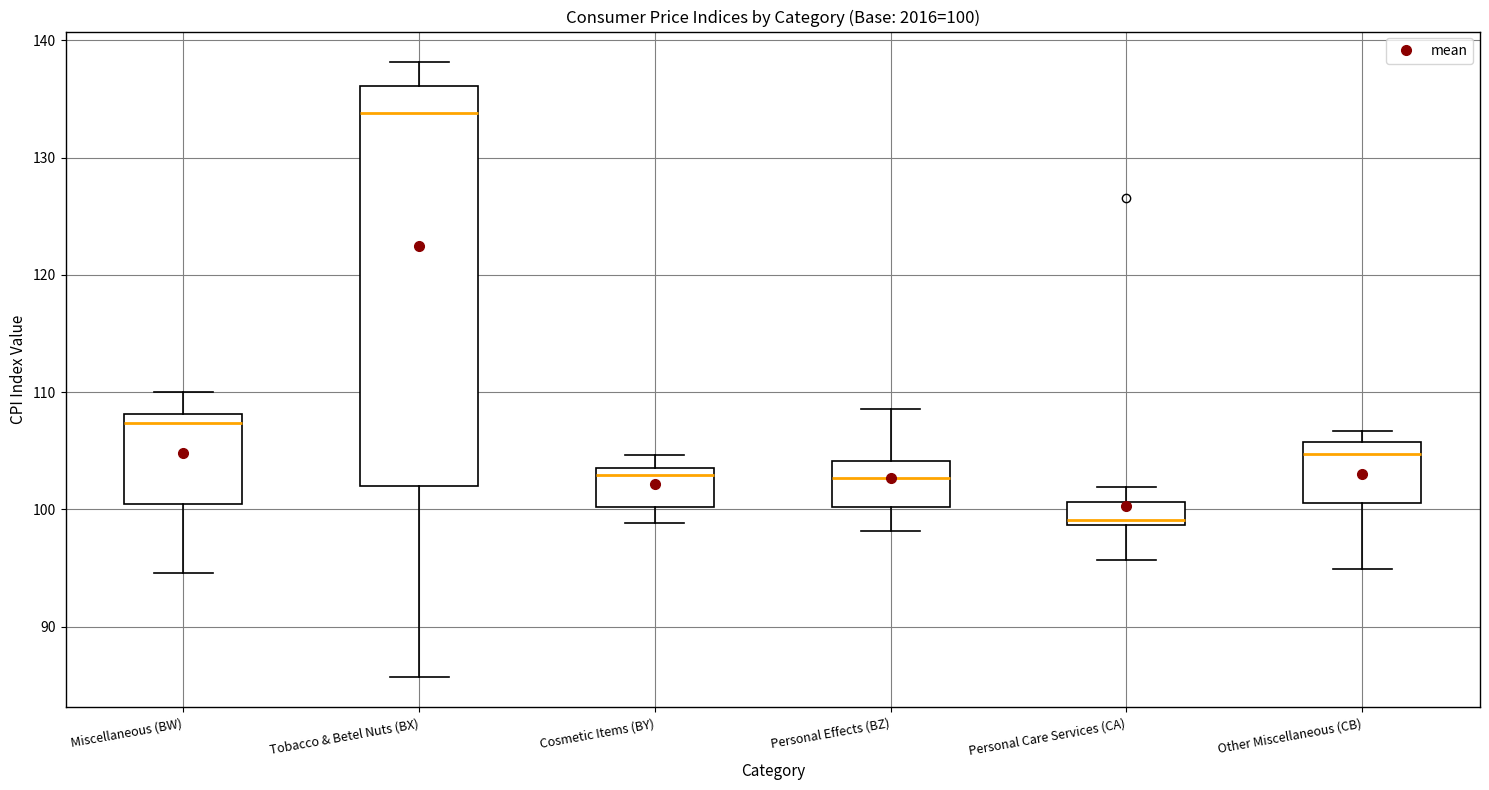

Which box has the lowest median line?

Personal Care Services (CA)